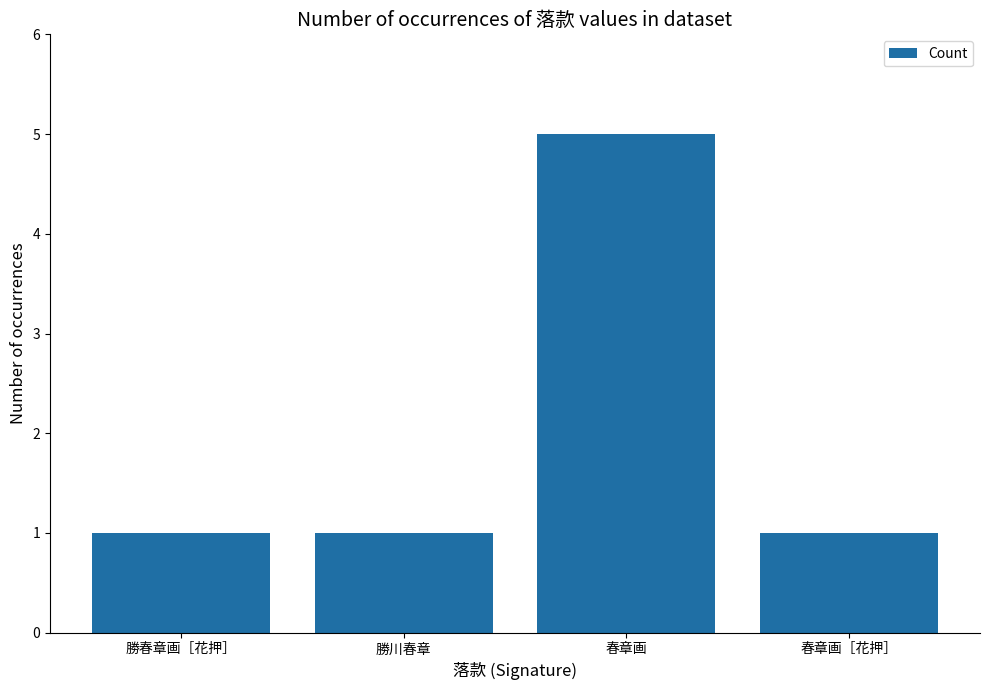

What is the difference between the maximum and minimum values?

4